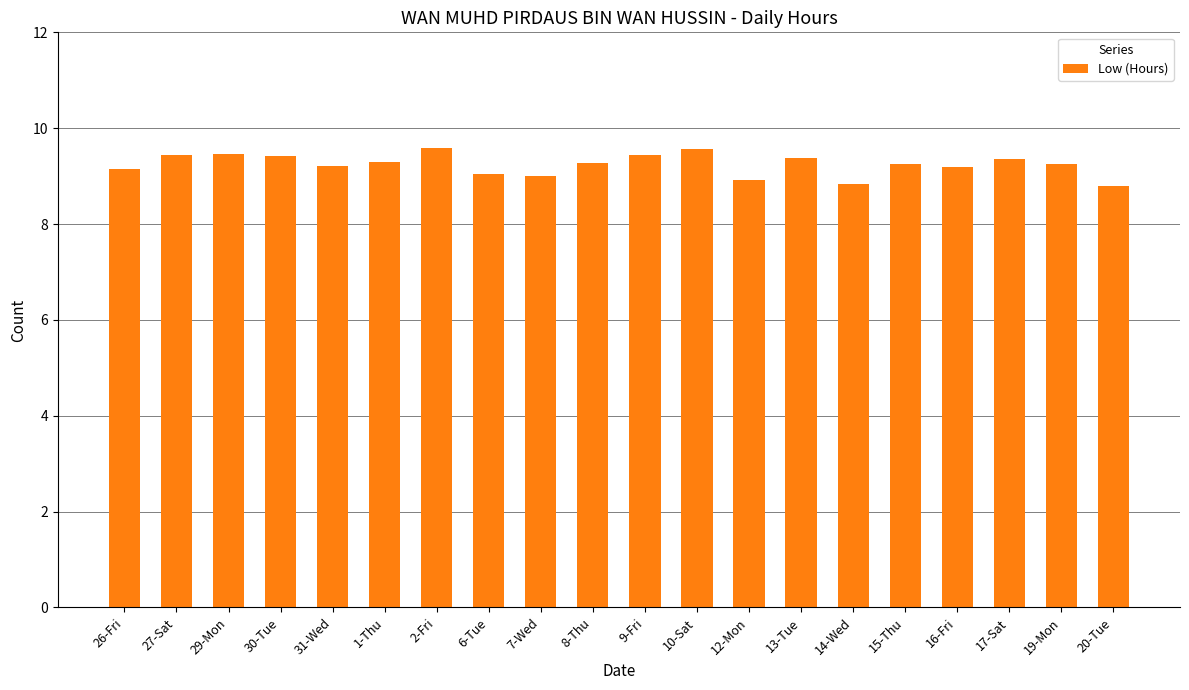

What is the greatest value displayed?

9.6